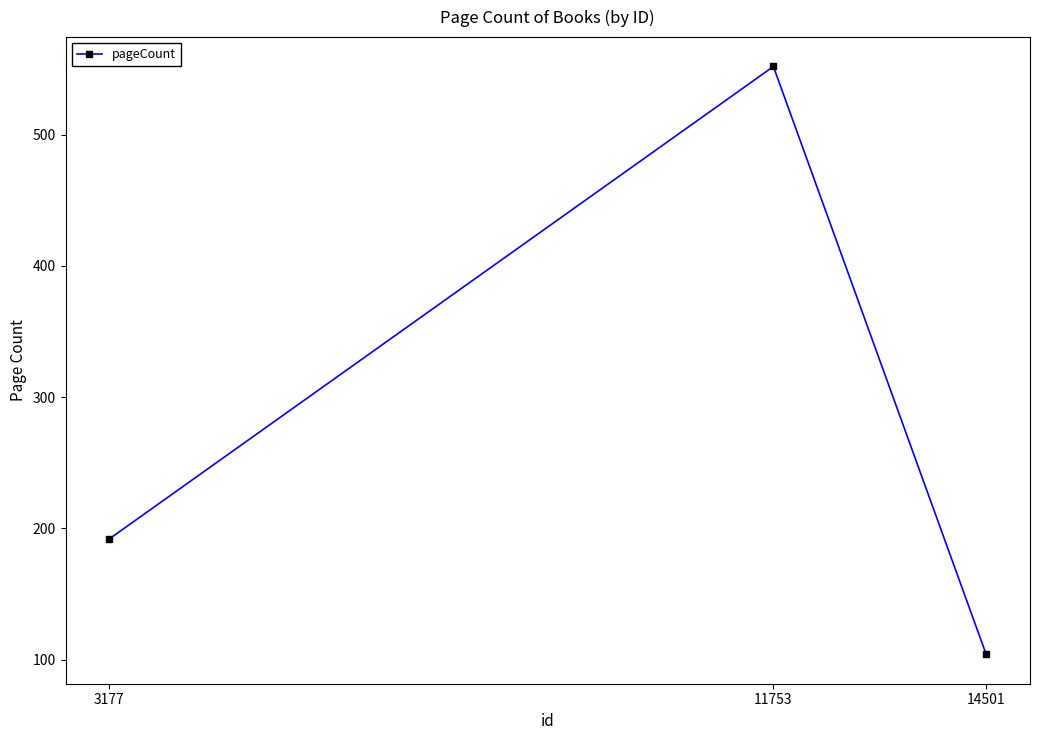

Reading left to right, list all the values displayed in this chart.

3177=192	11753=552	14501=104